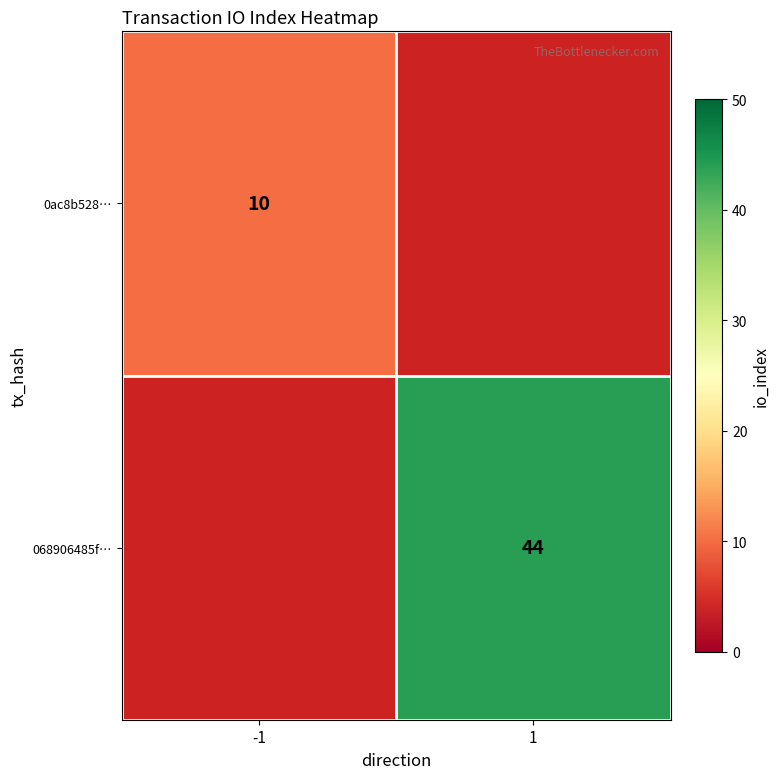

True or false: 0ac8b528… has a value of 17 at -1.

False